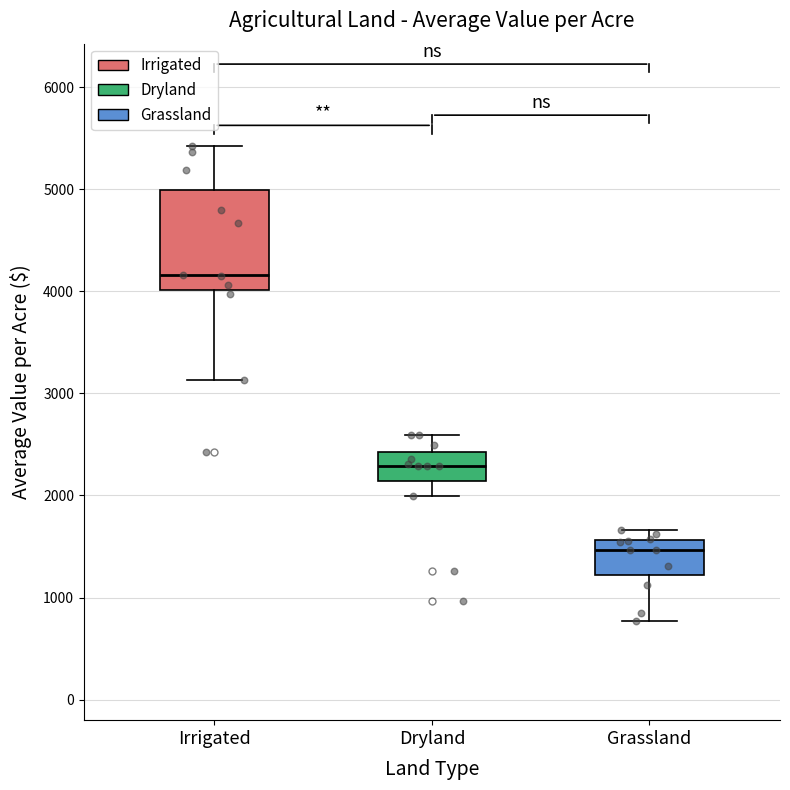

Where is the upper edge of the box for Dryland on the y-axis? The values are not printed on the chart, so give them approximately, as read against the axis.

2400